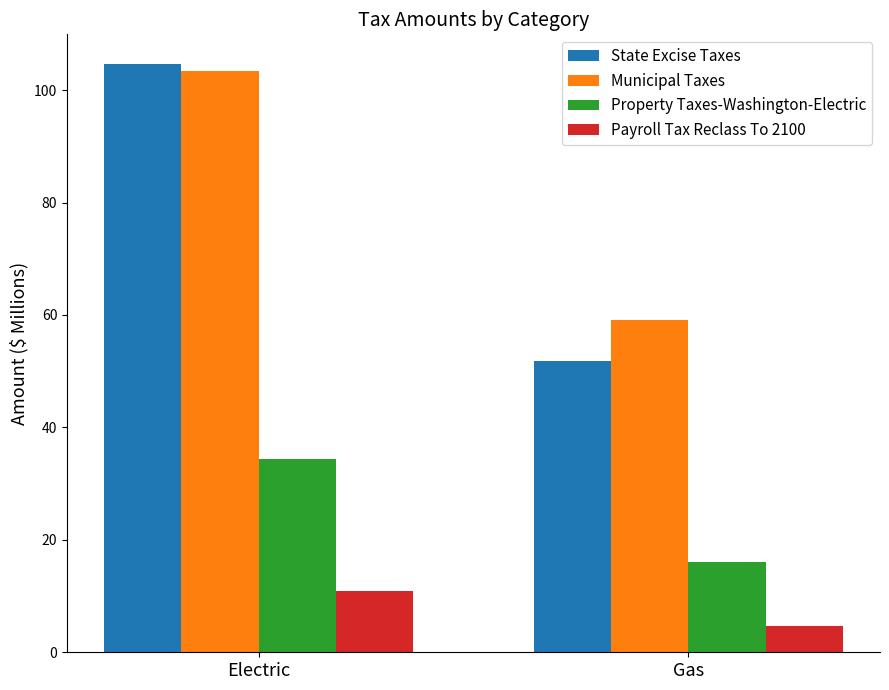

What is the lowest value of the Payroll Tax Reclass To 2100 series?

4.8